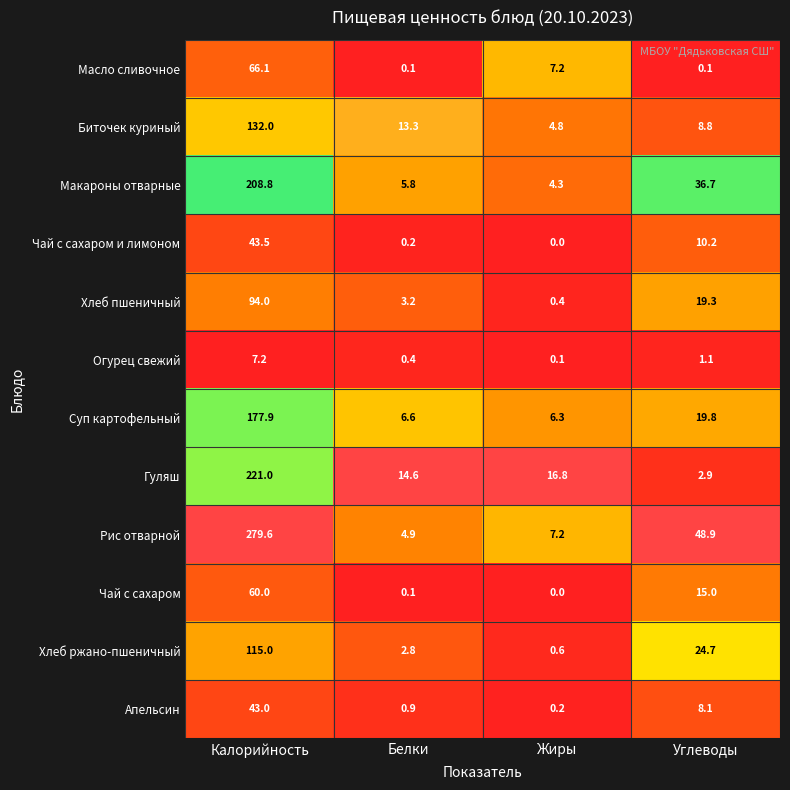

Which series has the widest spread of values?

Рис отварной